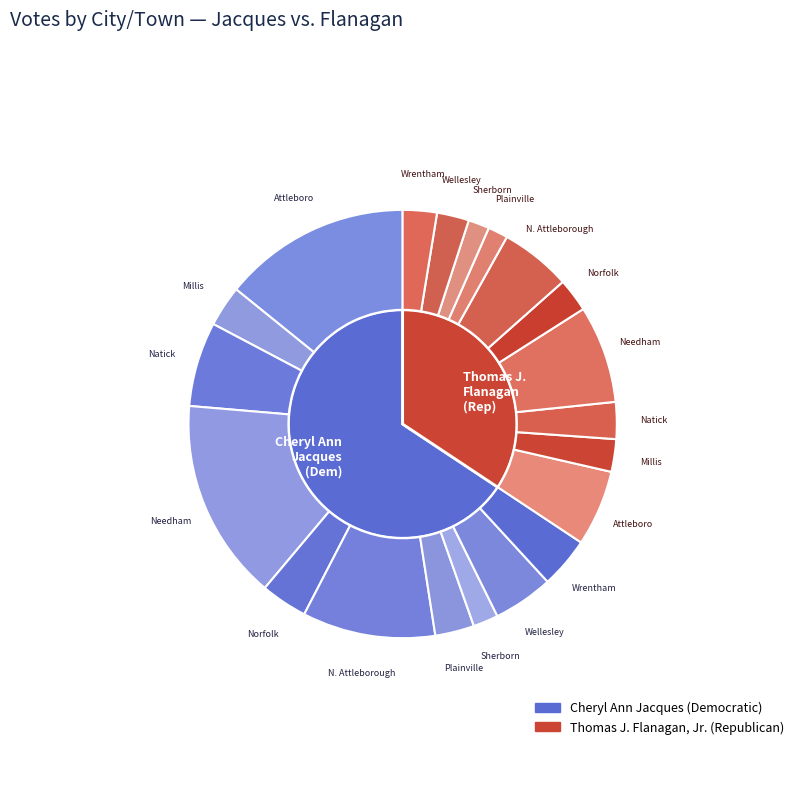

Count the number of slices in the pie.

10